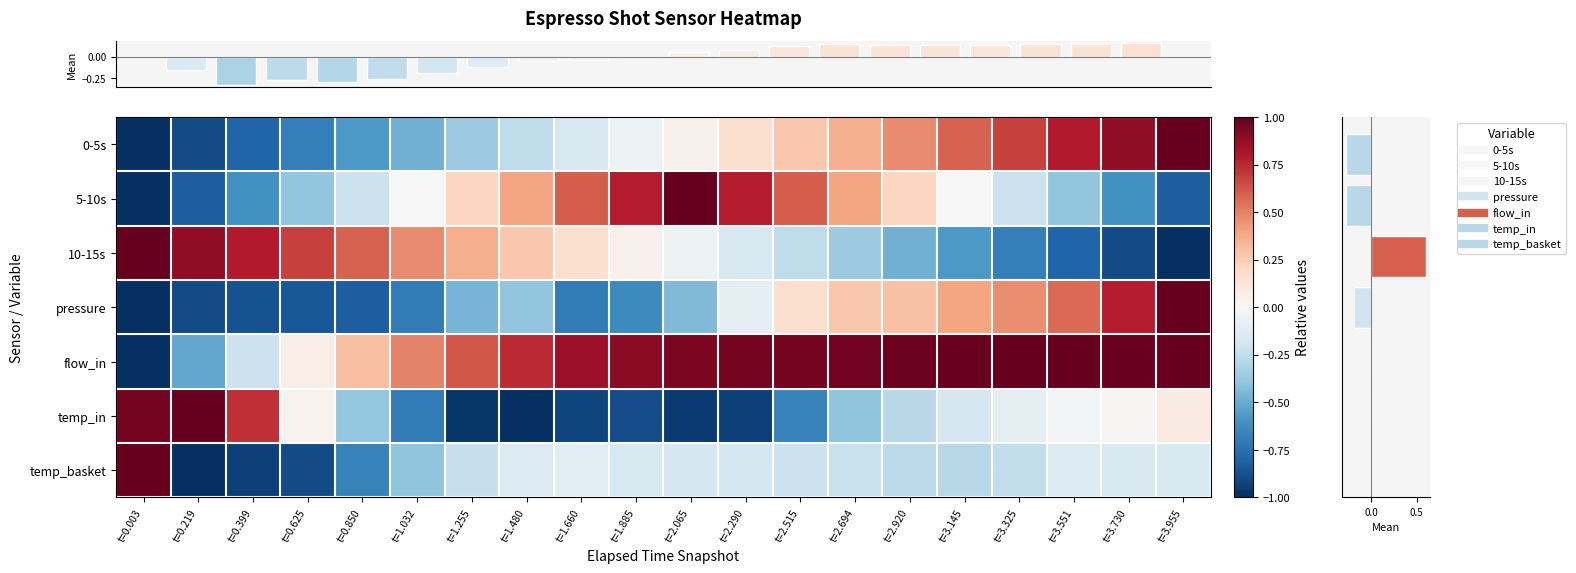

At which category is the sum across all series the highest?

t=3.955